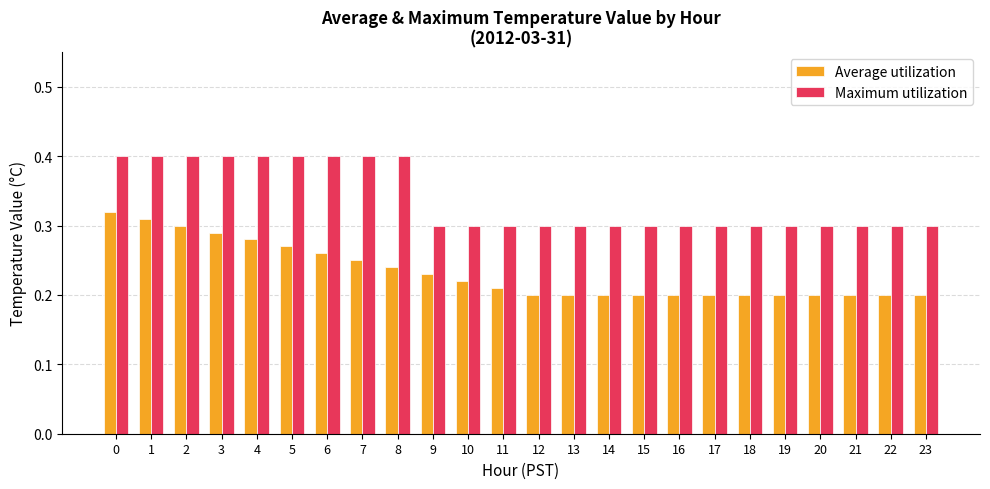

Rank the series at 11 from lowest to highest value.

Average utilization, Maximum utilization